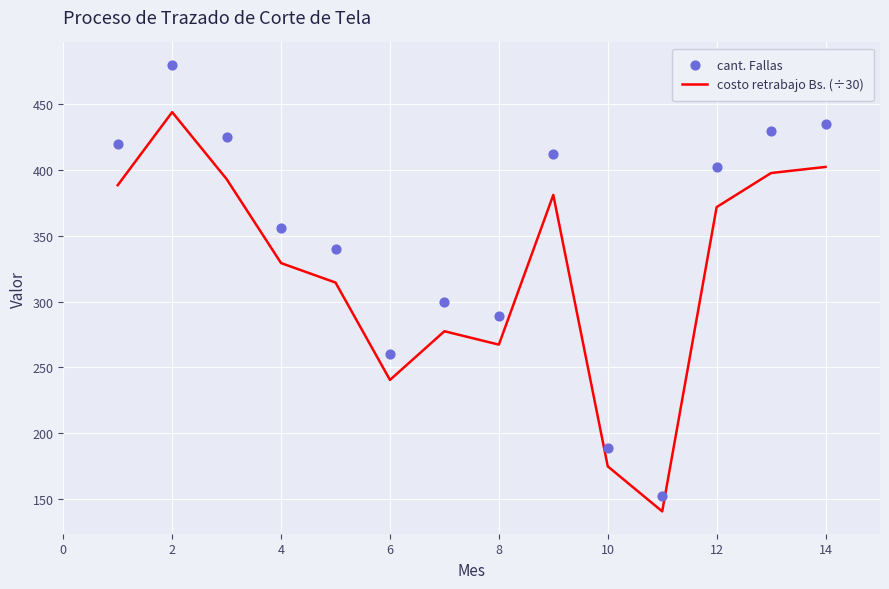

Which series has the largest total across all categories?

cant. Fallas